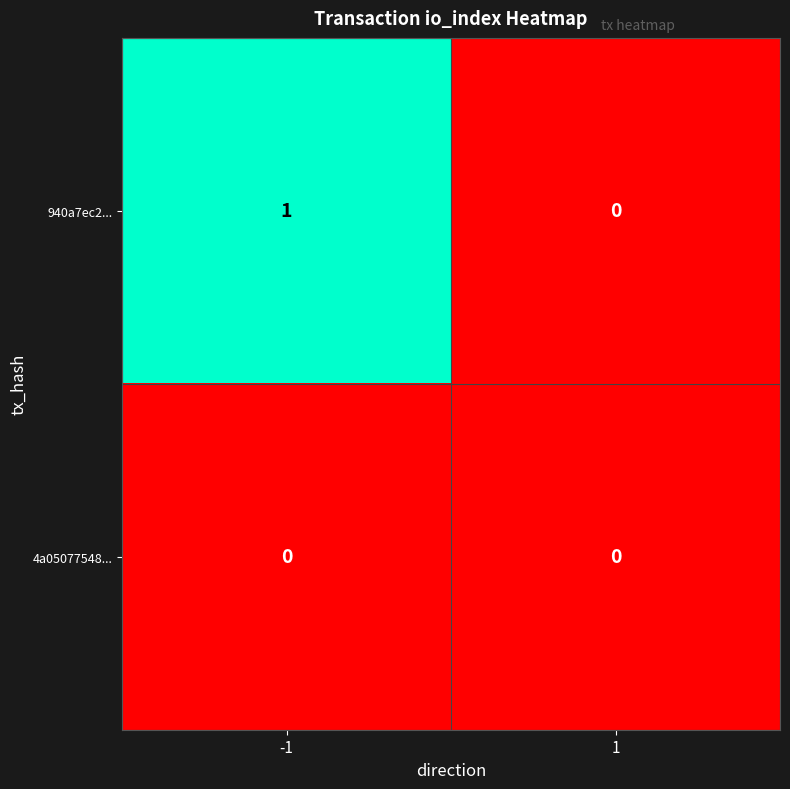

List the series in order of their peak value, highest first.

940a7ec2..., 4a05077548...